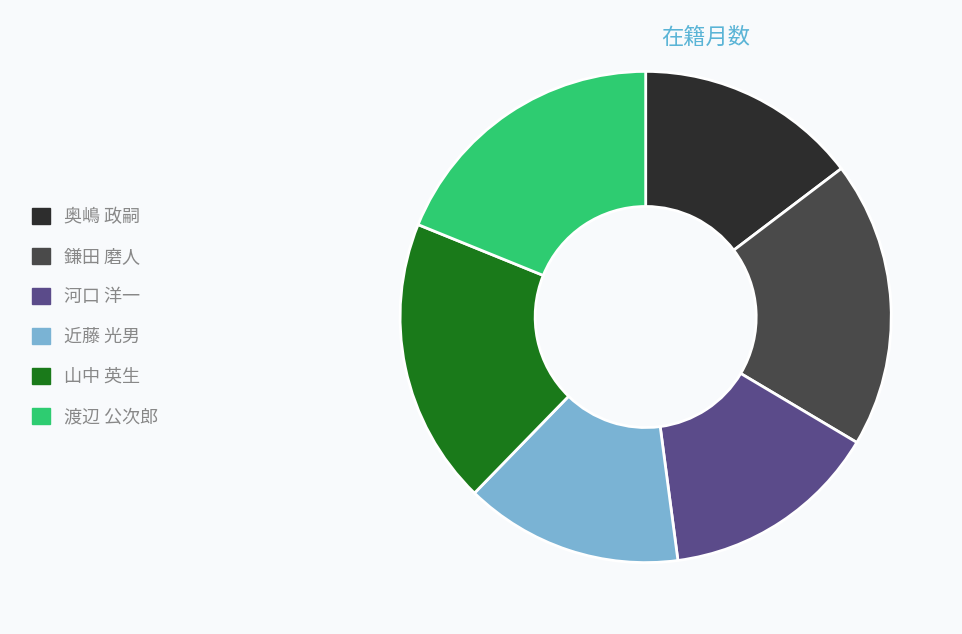

Combined, do 近藤 光男 and 鎌田 磨人 account for over 50%?

No